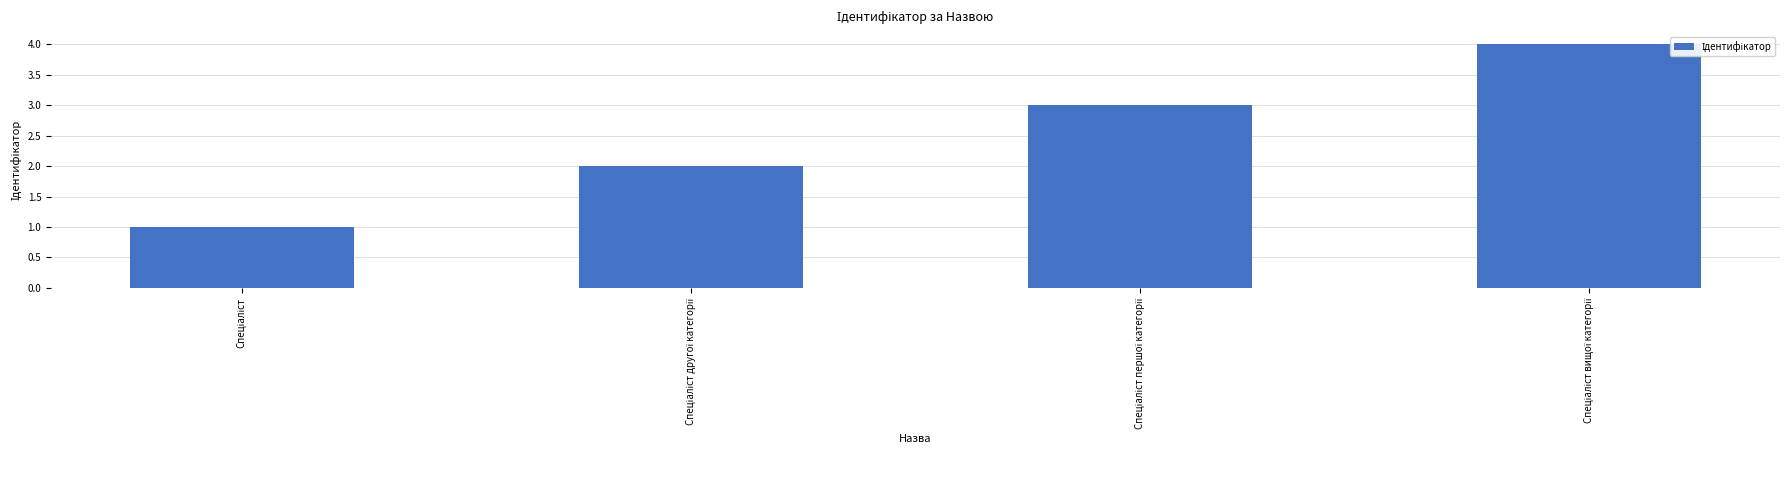

What is the sum of all values?

10